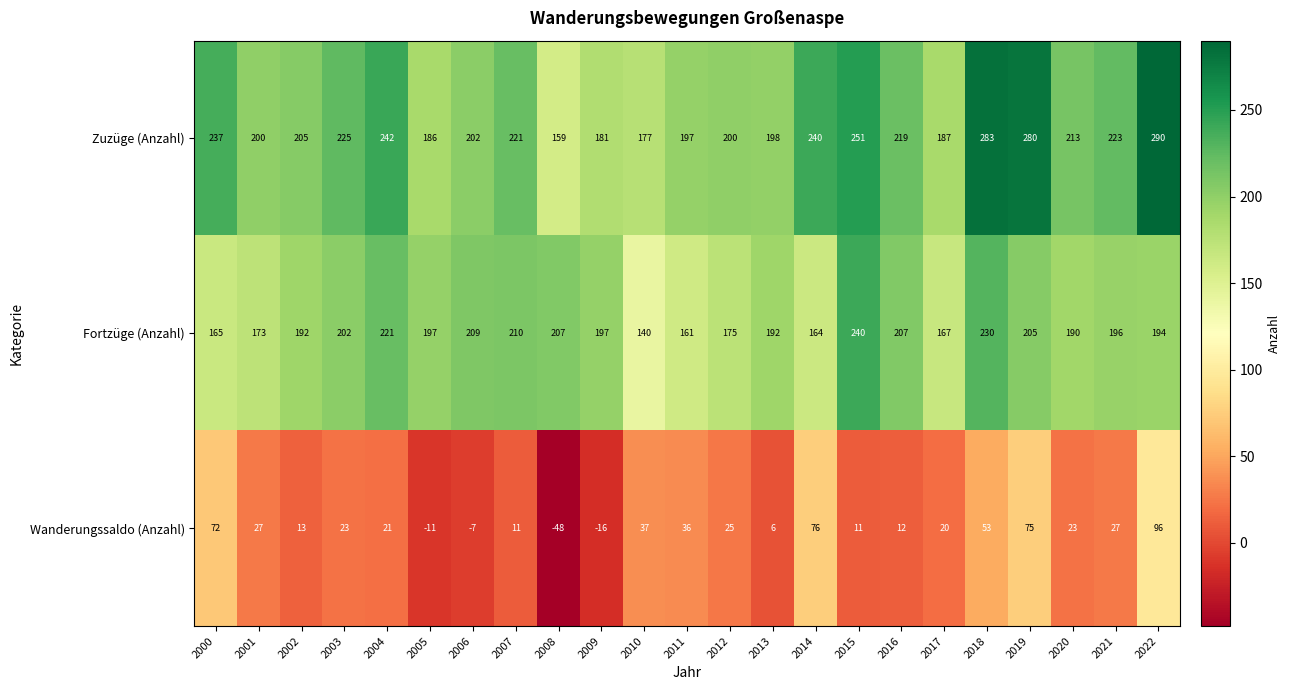

The value of Wanderungssaldo (Anzahl) at 2002 is 6. True or false?

False